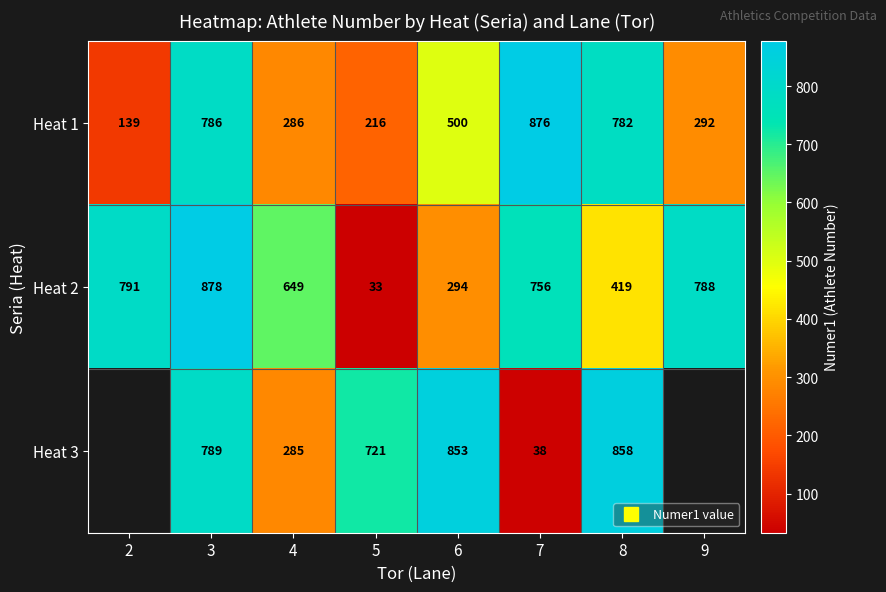

What is the difference between the Heat 2 values at 4 and 9?

139.0